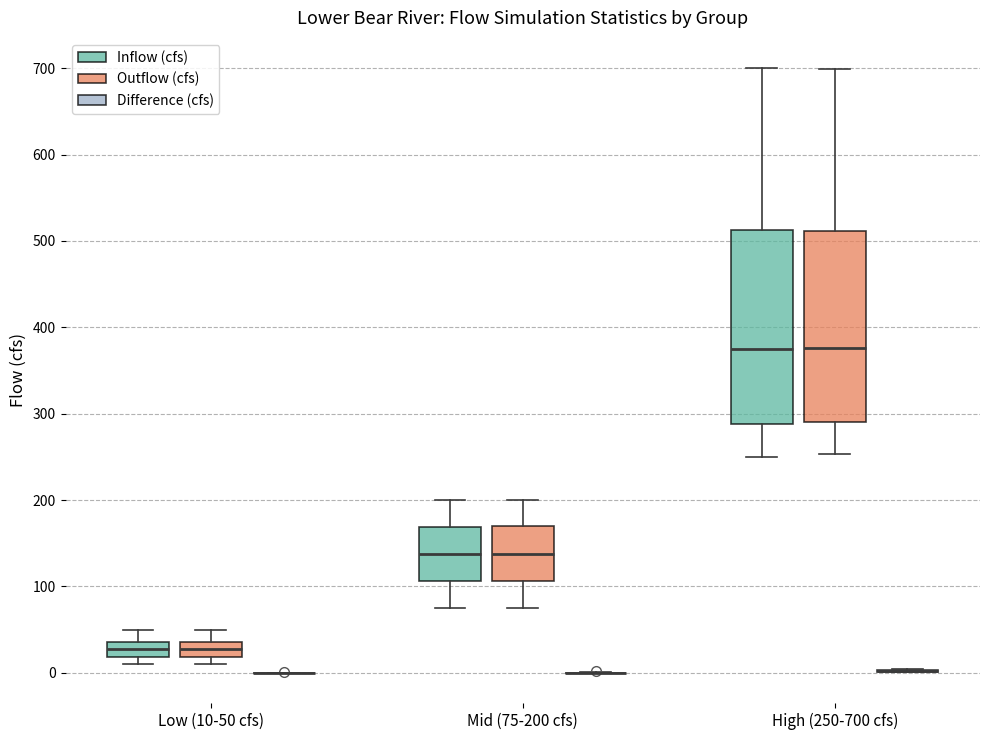

Reading left to right, transcribe this box plot: for each box, give where its median line is, the range the box spans, and where its two whiskers end, as read against the y-axis. The values are not printed on the chart, so give them approximately, as read against the axis.

Low (10-50 cfs) (Inflow (cfs)): median 30, box 20 to 40, whiskers 10 to 50
Low (10-50 cfs) (Outflow (cfs)): median 30, box 20 to 40, whiskers 10 to 50
Low (10-50 cfs) (Difference (cfs)): box collapsed to a line at 0, whiskers 0 to 0
Mid (75-200 cfs) (Inflow (cfs)): median 140, box 110 to 170, whiskers 80 to 200
Mid (75-200 cfs) (Outflow (cfs)): median 140, box 110 to 170, whiskers 70 to 200
Mid (75-200 cfs) (Difference (cfs)): box collapsed to a line at 0, whiskers 0 to 0
High (250-700 cfs) (Inflow (cfs)): median 380, box 290 to 510, whiskers 250 to 700
High (250-700 cfs) (Outflow (cfs)): median 380, box 290 to 510, whiskers 250 to 700
High (250-700 cfs) (Difference (cfs)): box collapsed to a line at 0, whiskers 0 to 0